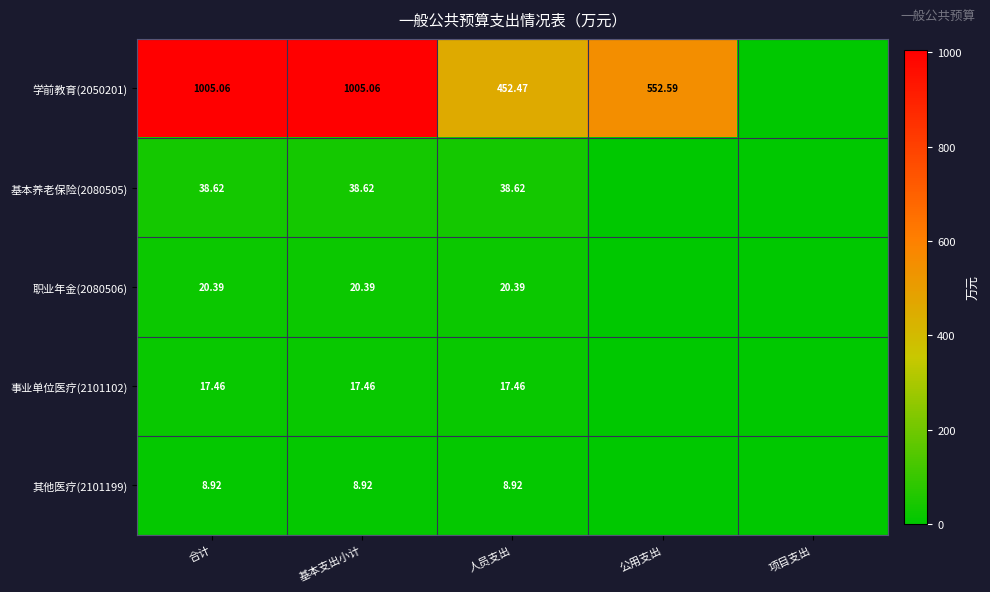

Is the value of 基本养老保险(2080505) at 基本支出小计 greater than the value of 学前教育(2050201) at 人员支出?

No